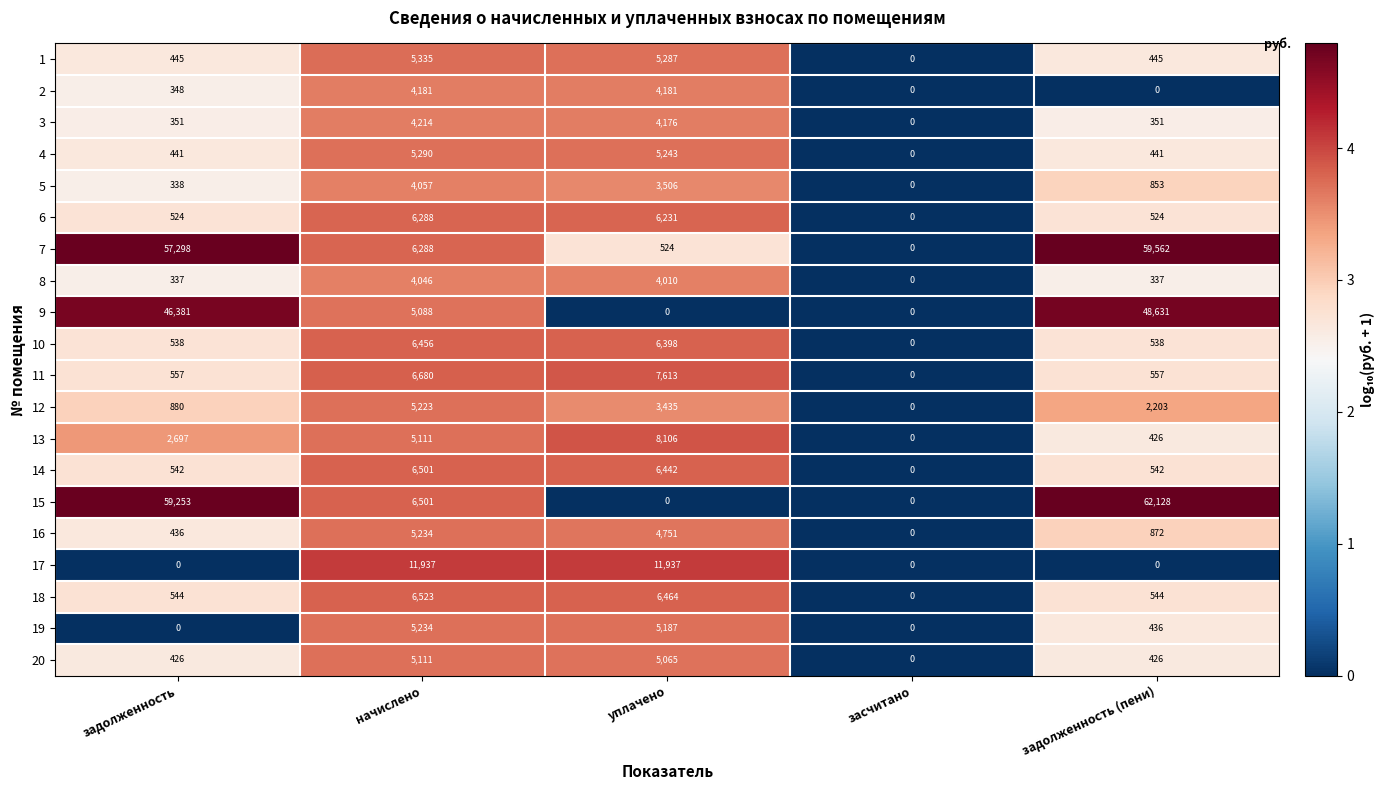

The 1 series shows 5287 at уплачено. True or false?

True